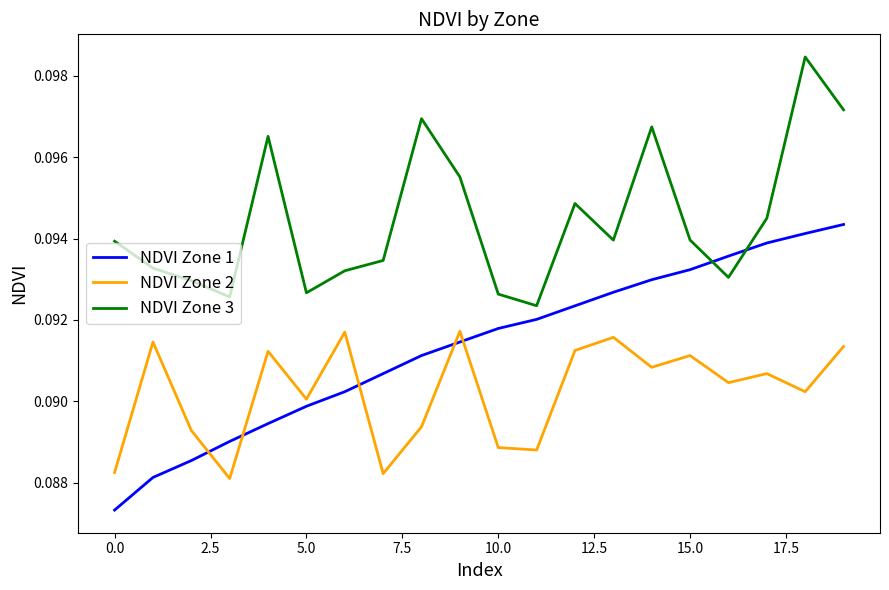

What are all the series names shown in the legend?

NDVI Zone 1, NDVI Zone 2, NDVI Zone 3